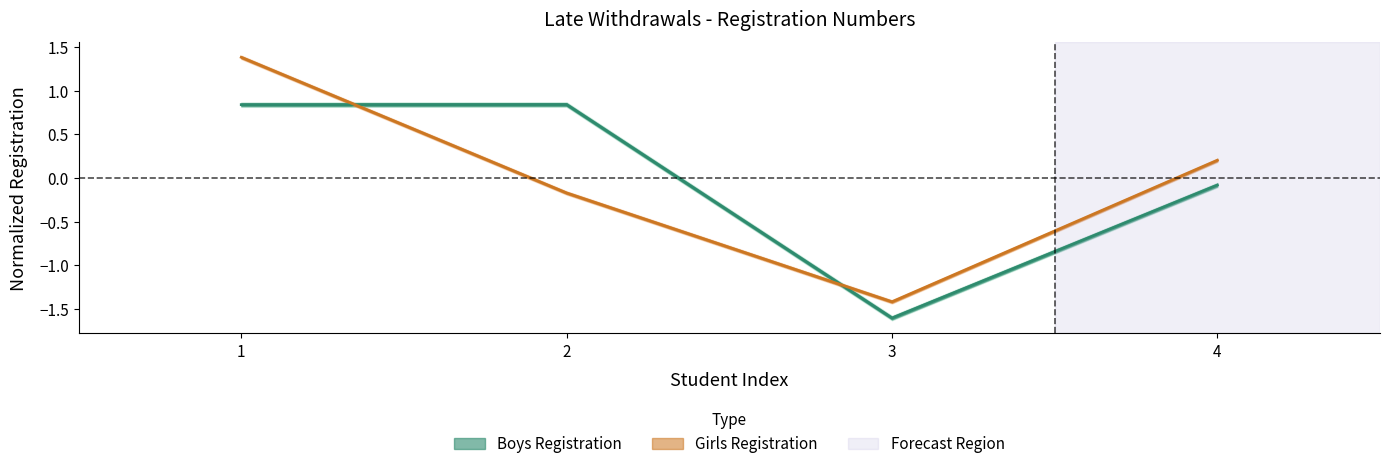

True or false: Girls Registration has more than 0 interior local peaks.

False